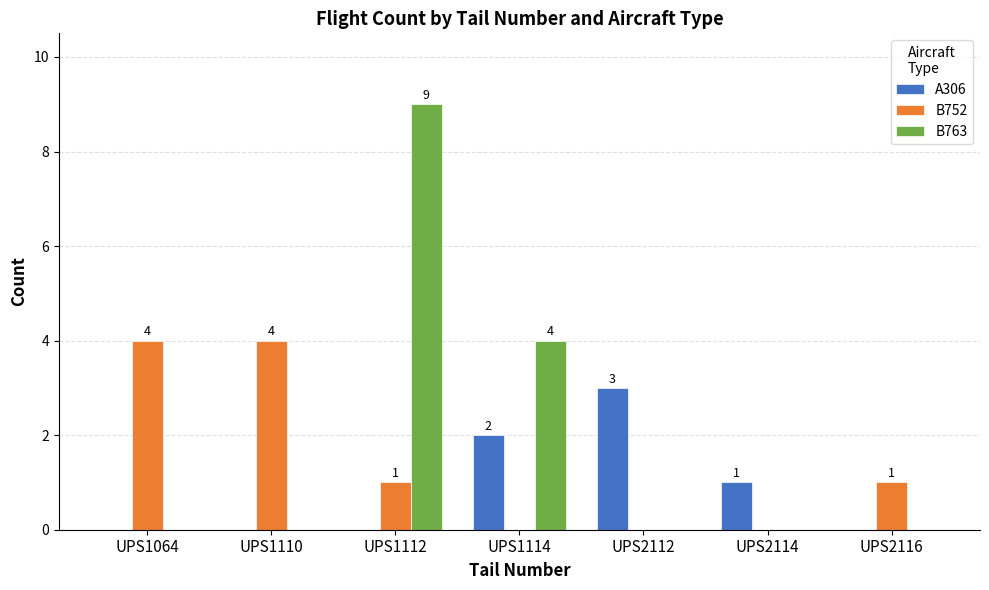

What is the sum of the B752 values at UPS1064 and UPS2112?

4